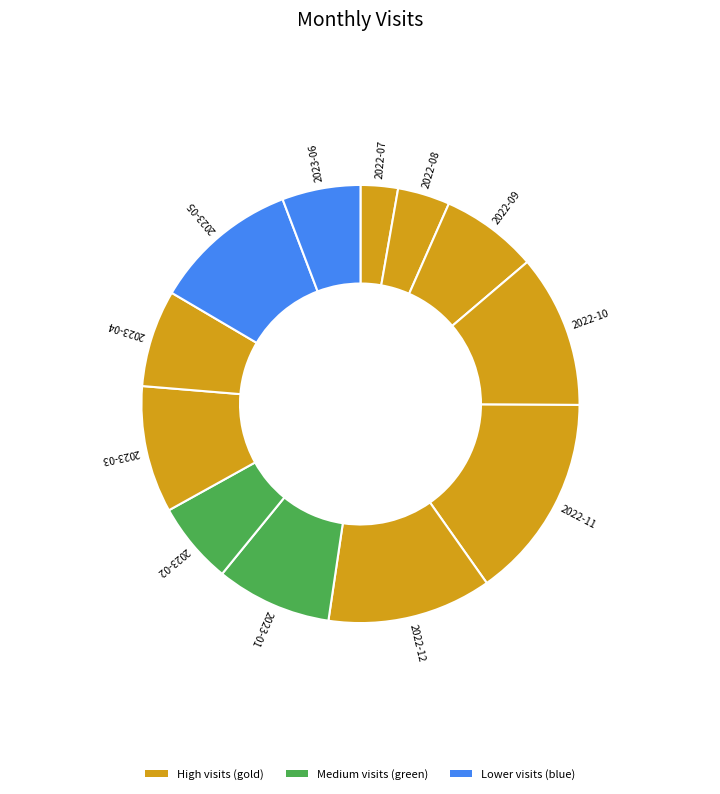

Count the number of slices in the pie.

12